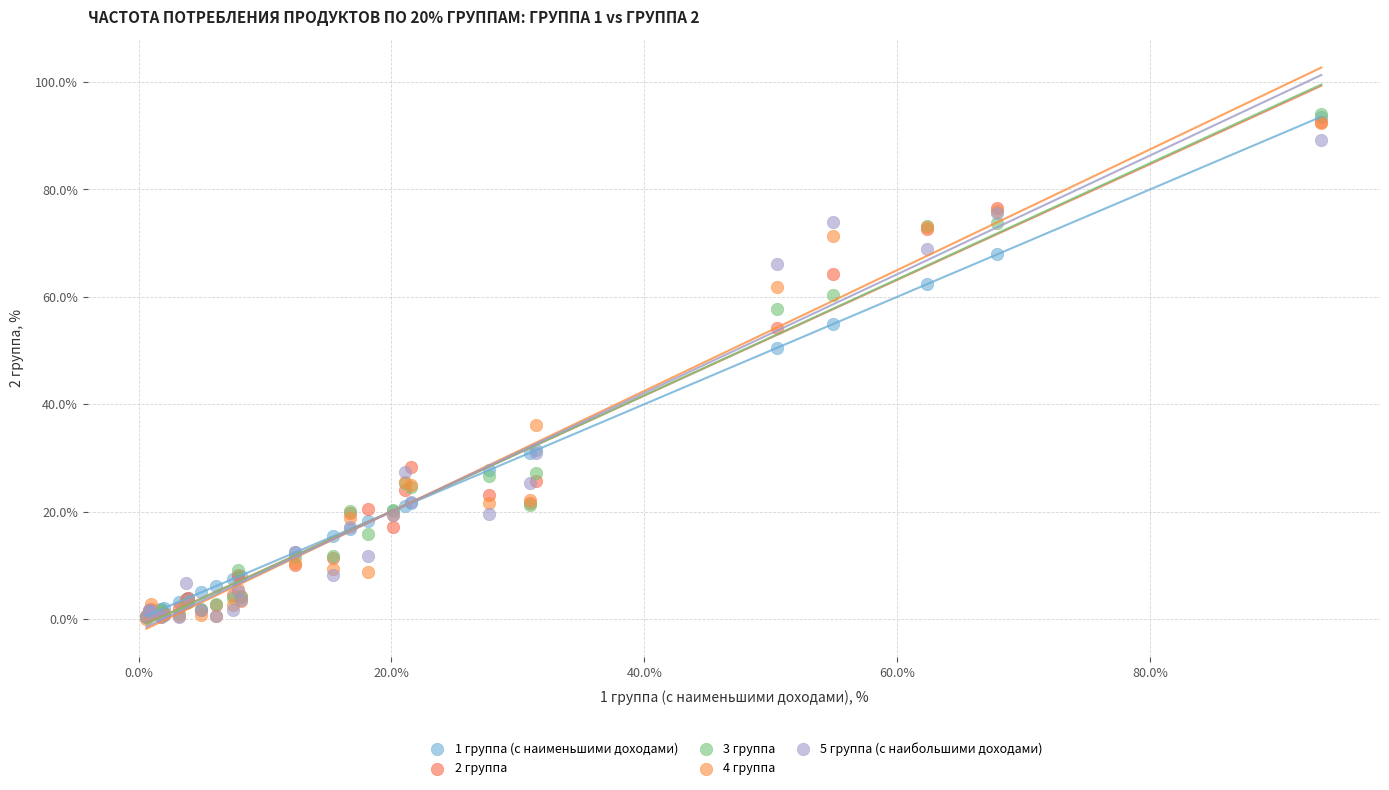

Across all series, what Y value is closest to 47?

50.5